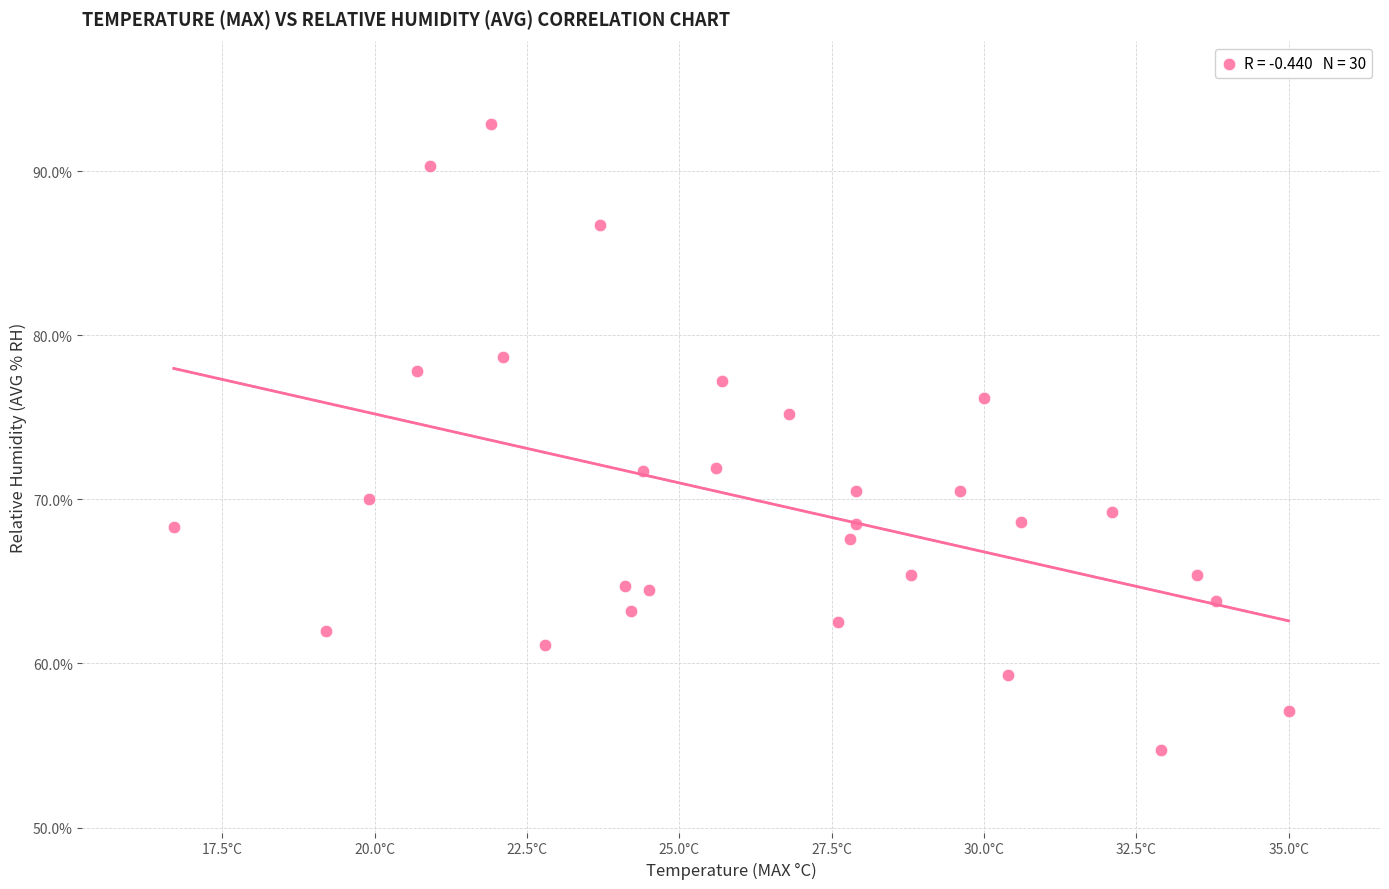

What is the range of Y values (max minus min)?

38.2